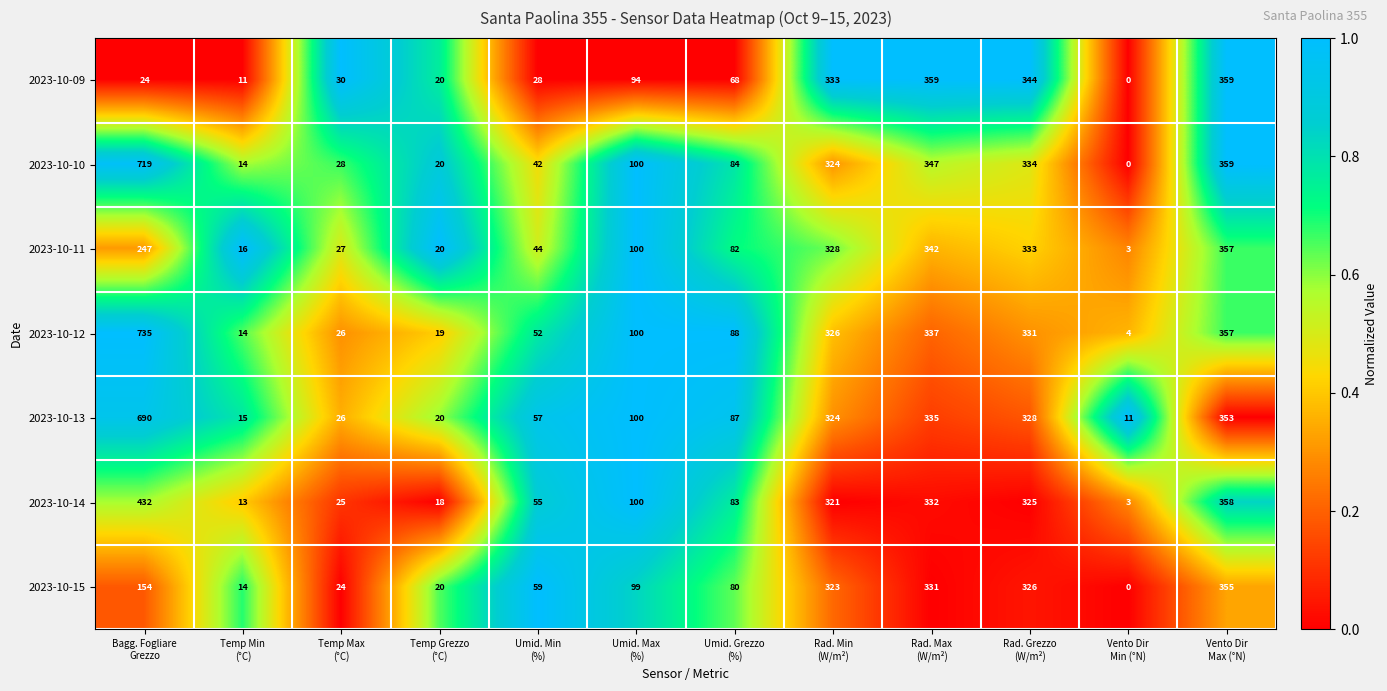

Rank the series by their maximum value, from highest to lowest.

2023-10-12, 2023-10-10, 2023-10-13, 2023-10-14, 2023-10-09, 2023-10-11, 2023-10-15